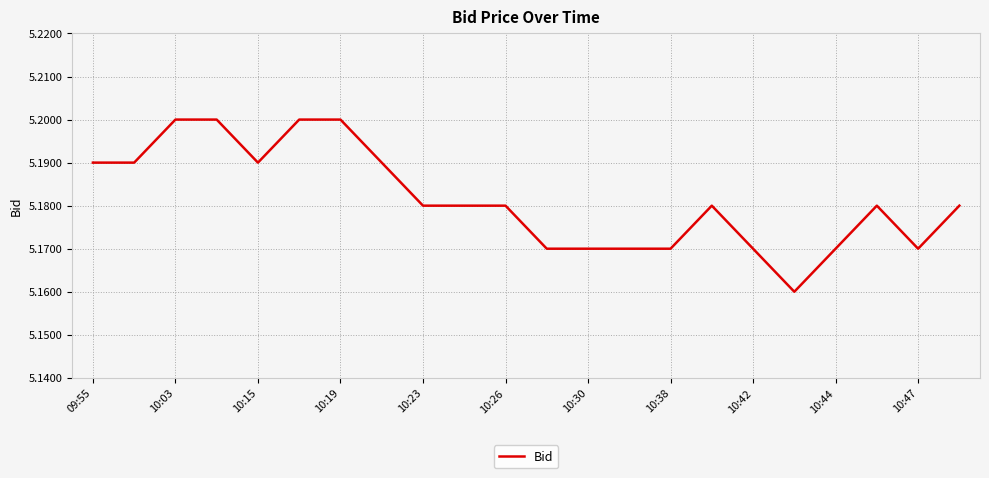

What is the sum of all values?

114.0